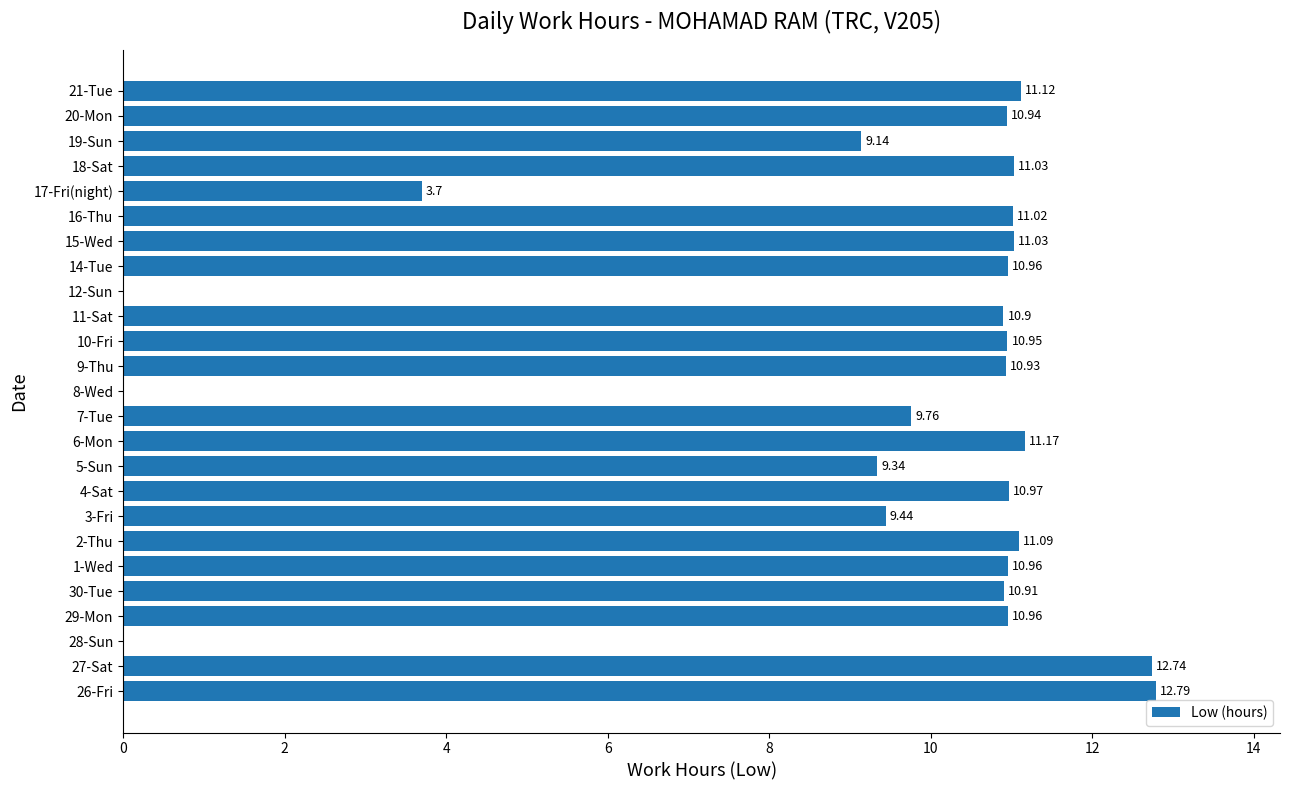

Approximately how many times larger is the value at 14-Tue compared to 21-Tue?

1.0